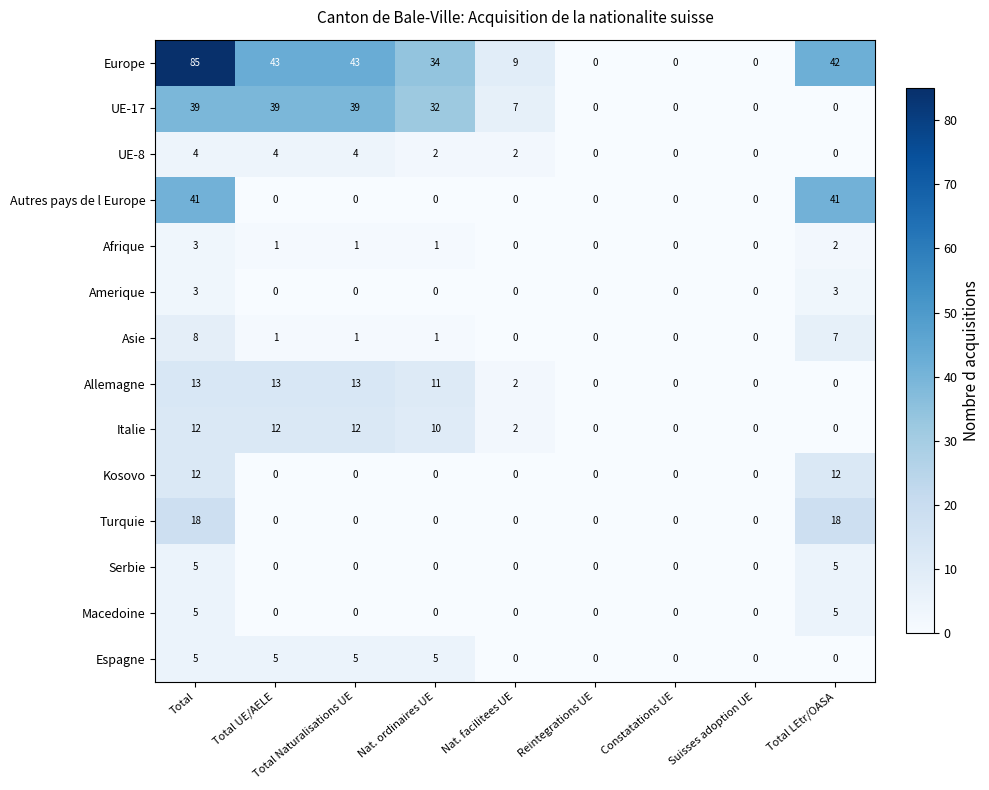

What is the sum of the Kosovo values at Nat. ordinaires UE and Total?

12